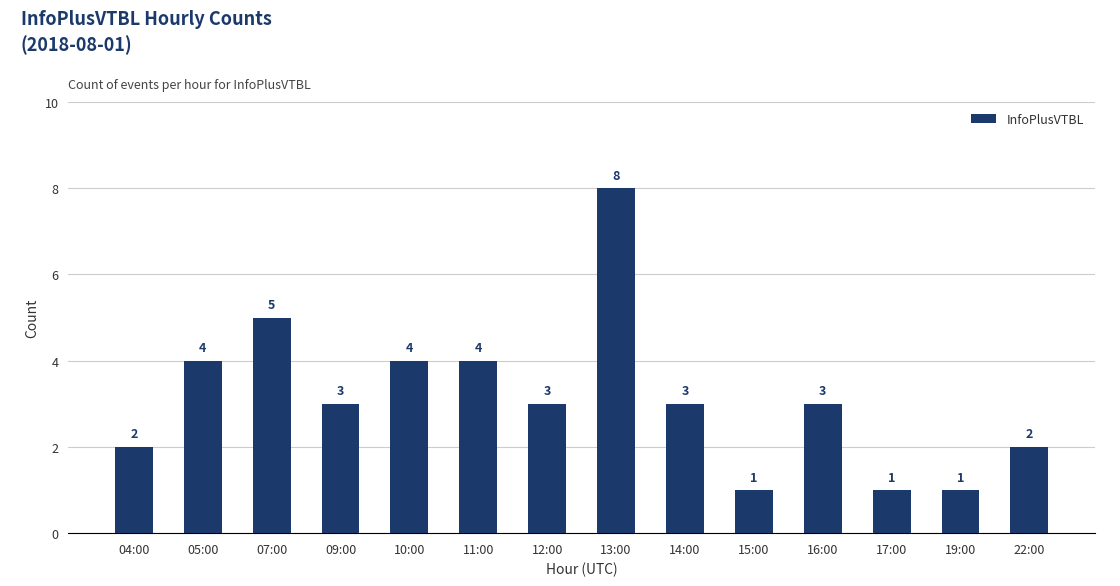

Reading left to right, what are all the values shown in this chart?

2	4	5	3	4	4	3	8	3	1	3	1	1	2